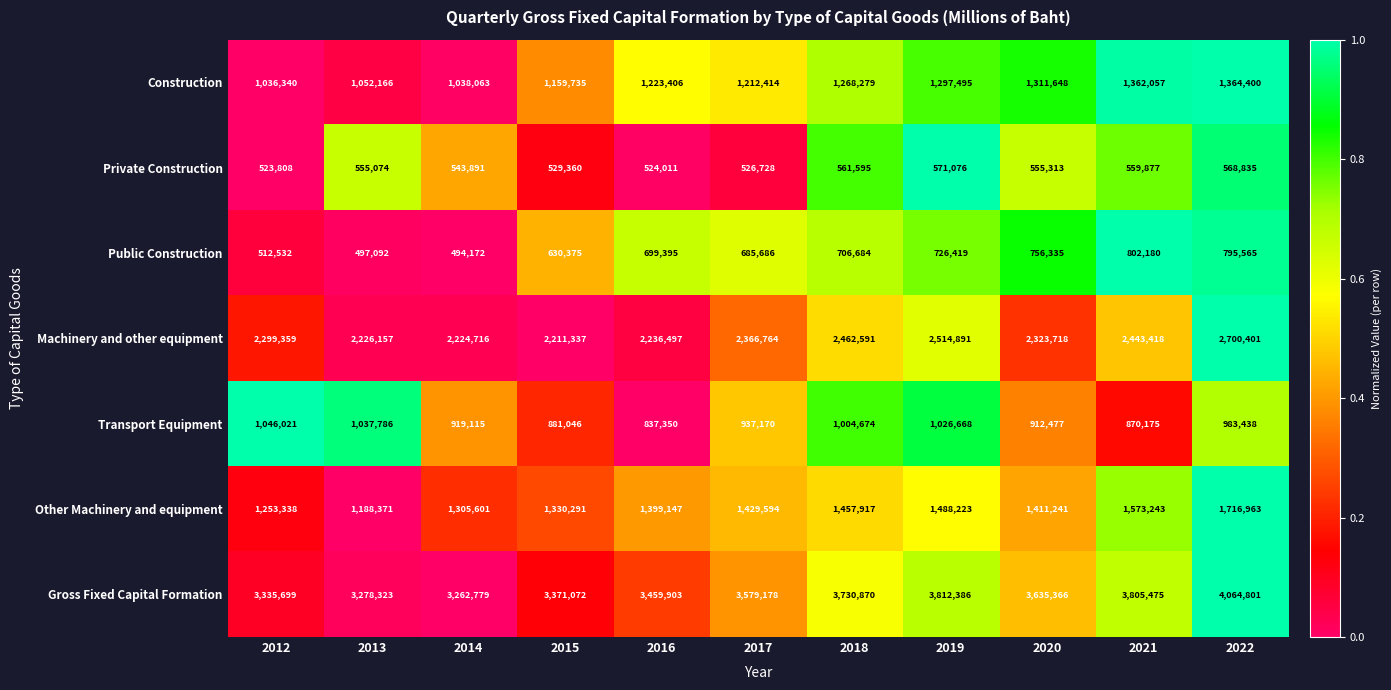

Which series changed the most between 2014 and 2017?

Gross Fixed Capital Formation